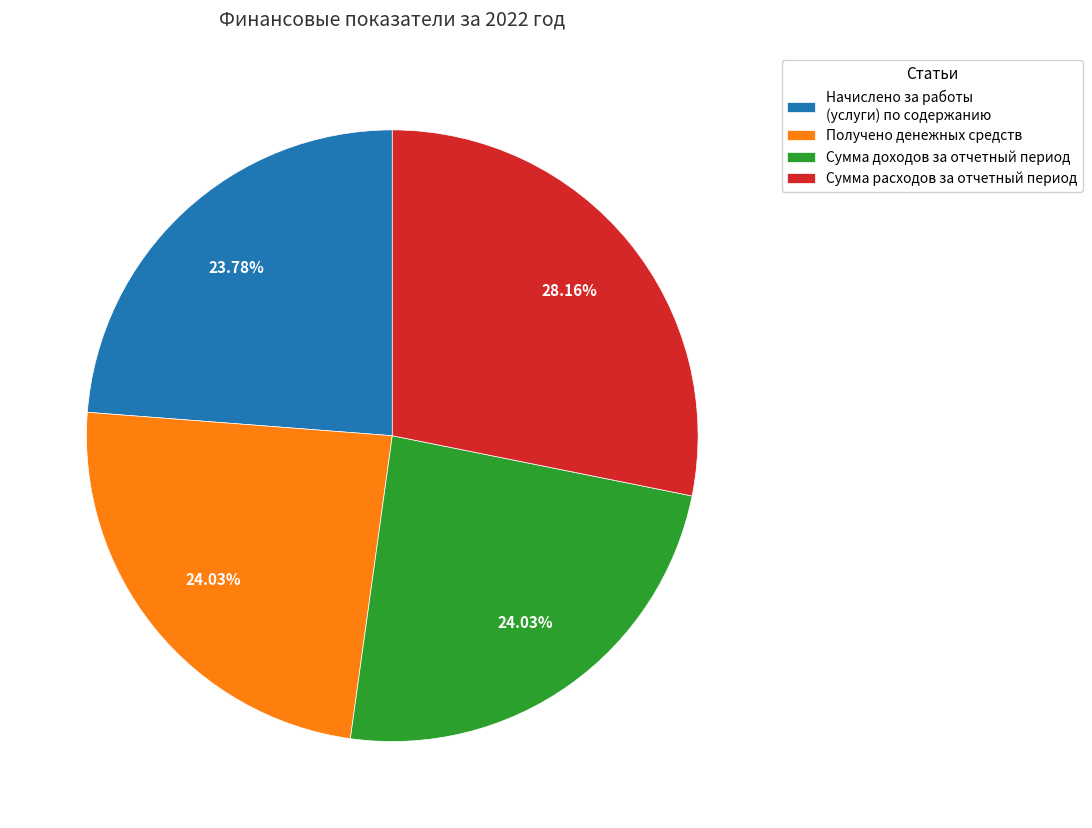

Is it true that Начислено за работы (услуги) по содержанию is 35% of the pie?

False